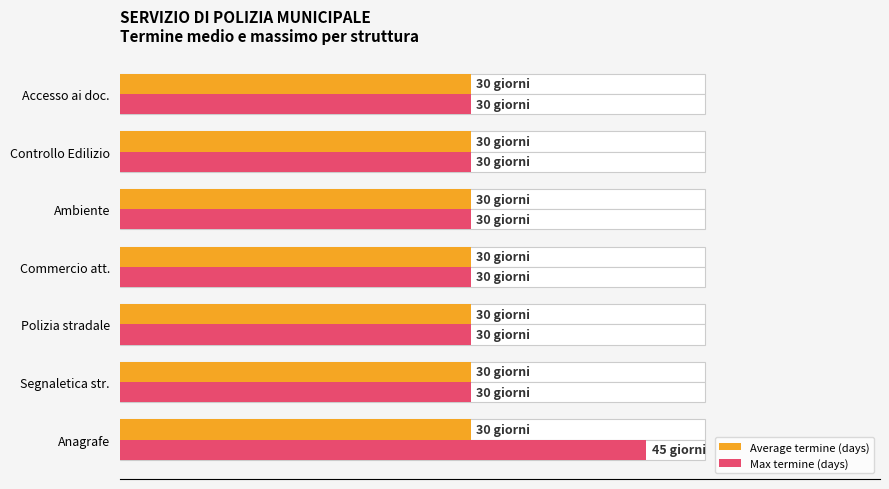

How many distinct data groups are displayed?

2